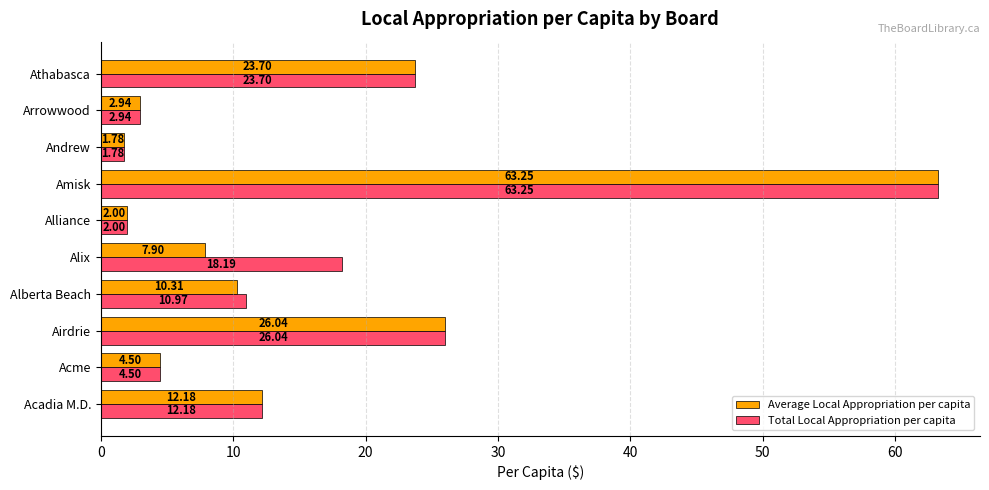

Rank the series by their average value, from highest to lowest.

Total Local Appropriation per capita, Average Local Appropriation per capita